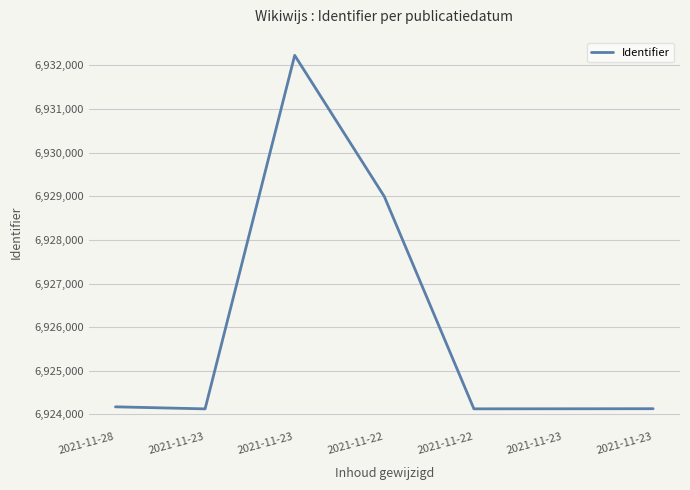

Where is the first local minimum?

2021-11-23